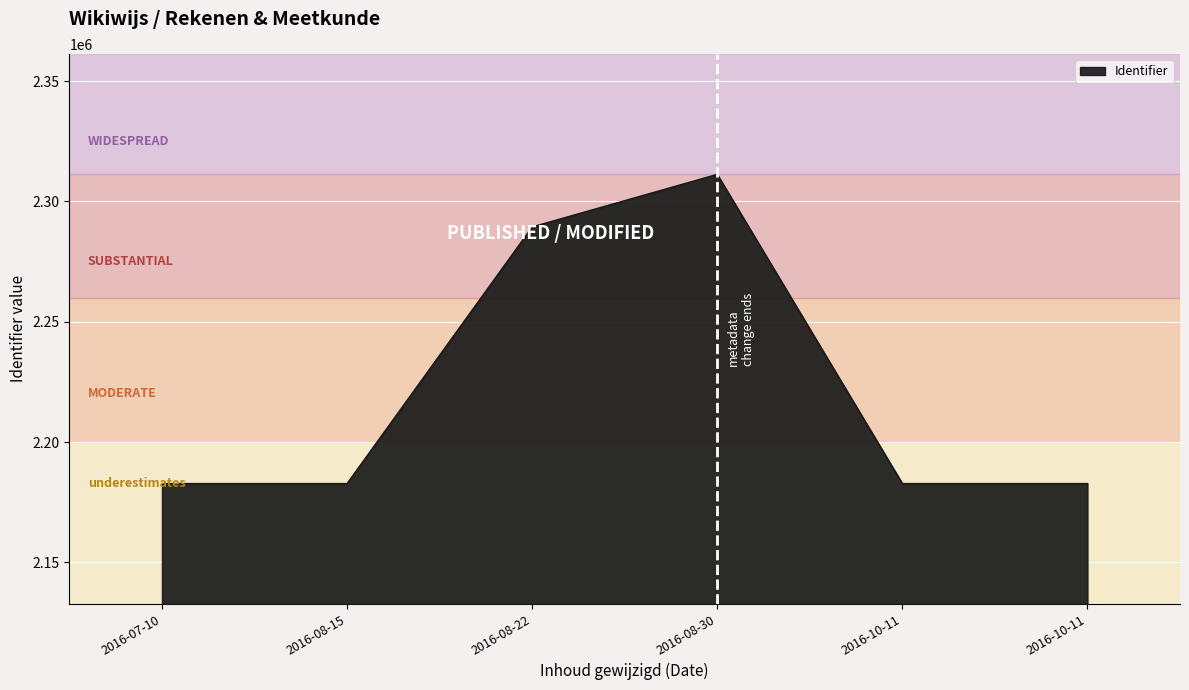

How many points are higher than both their immediate neighbors (excluding endpoints)?

1